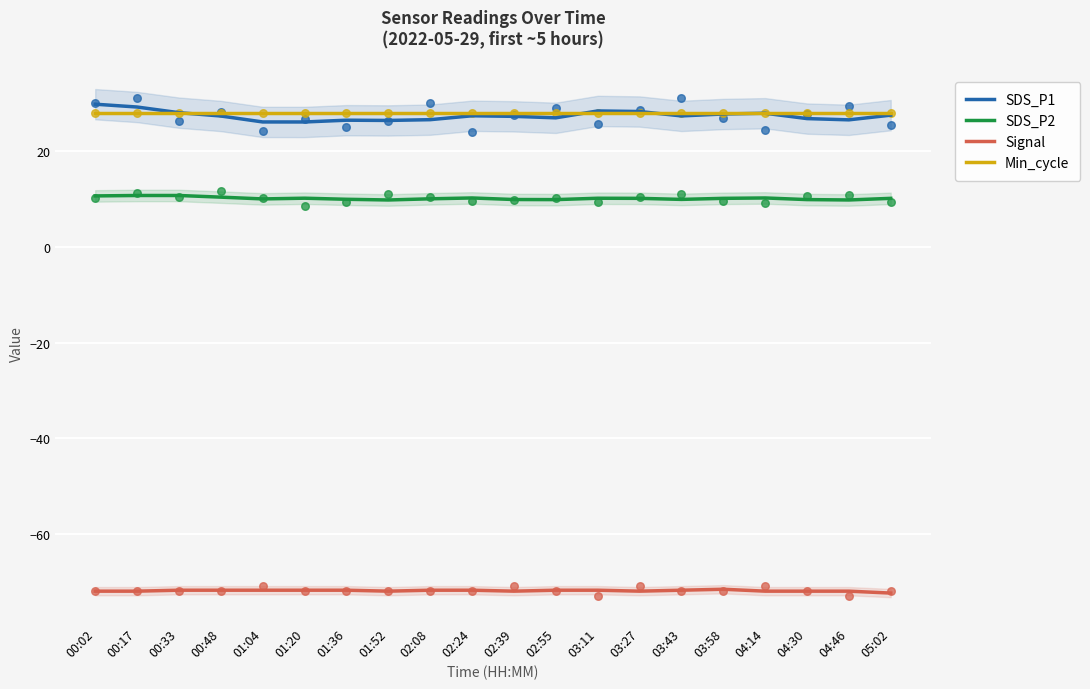

At how many categories does at least one series exceed -6?

20